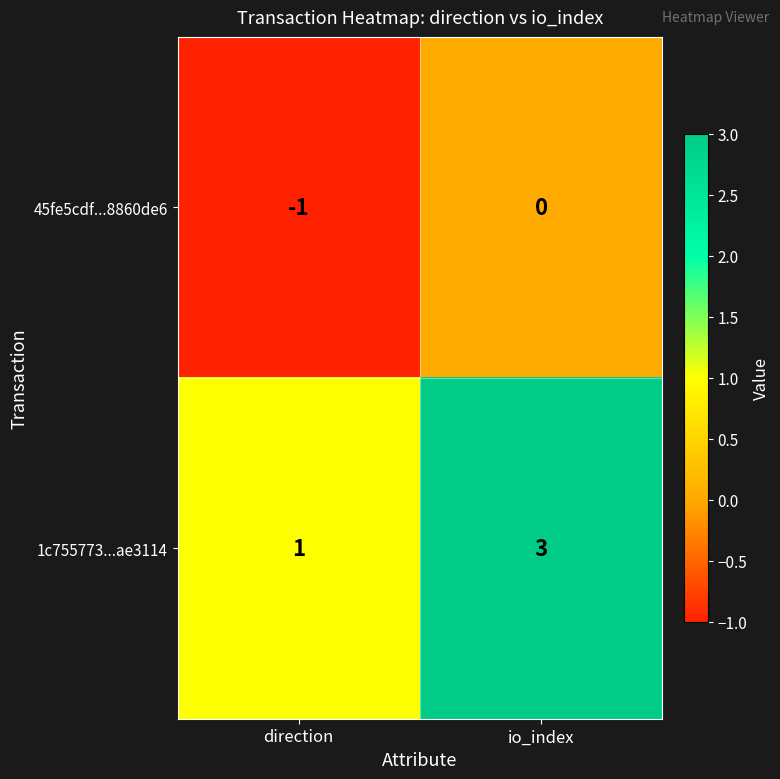

True or false: 1c755773...ae3114 has a value of 3 at io_index.

True